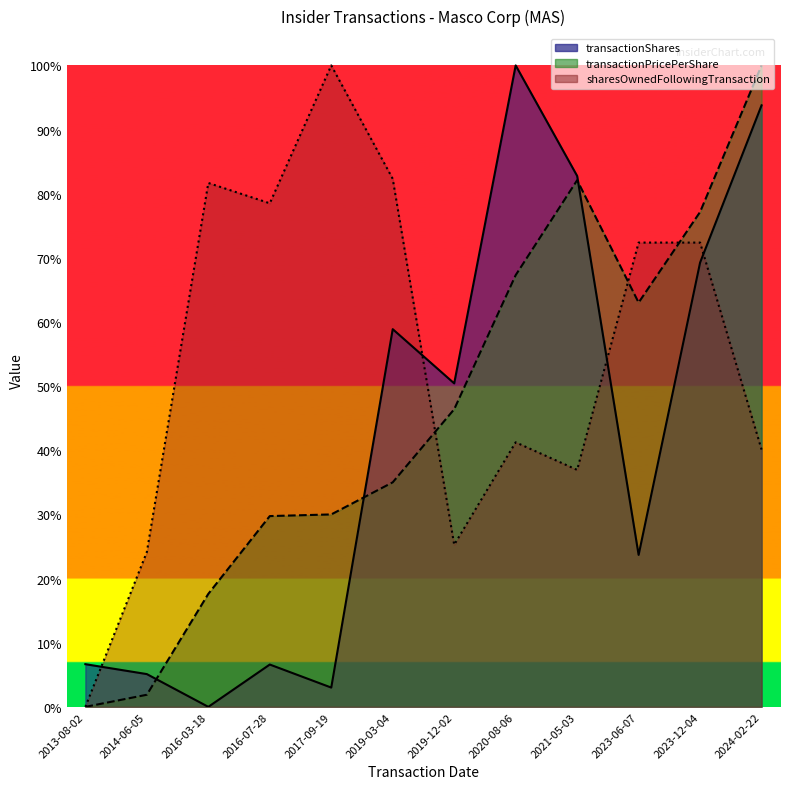

What is the sum of all transactionPricePerShare values?

5.5